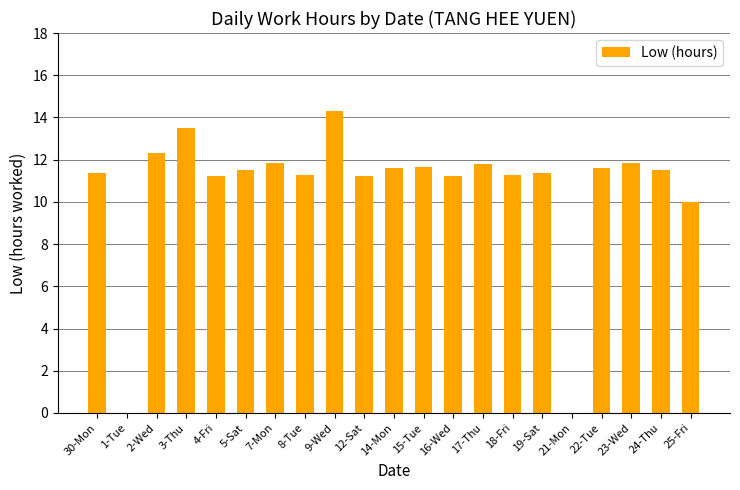

What is the sum of all values?

222.6